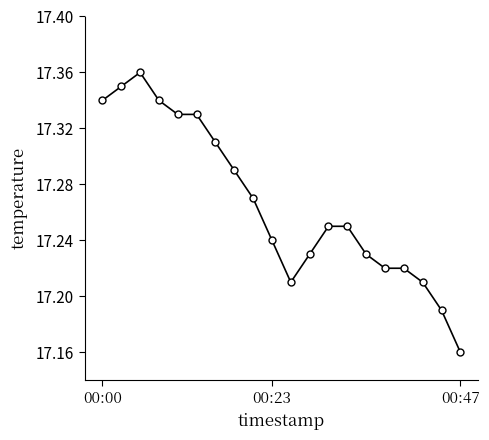

How many values are between 17 and 18?

20